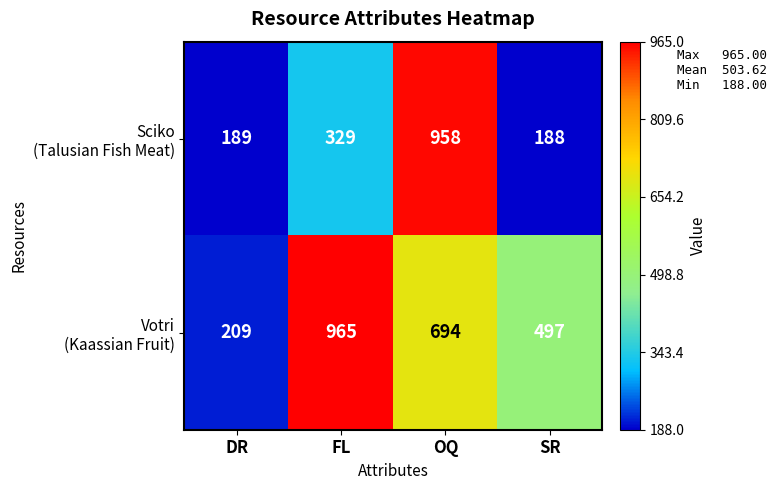

What is the maximum value shown in the chart?

965